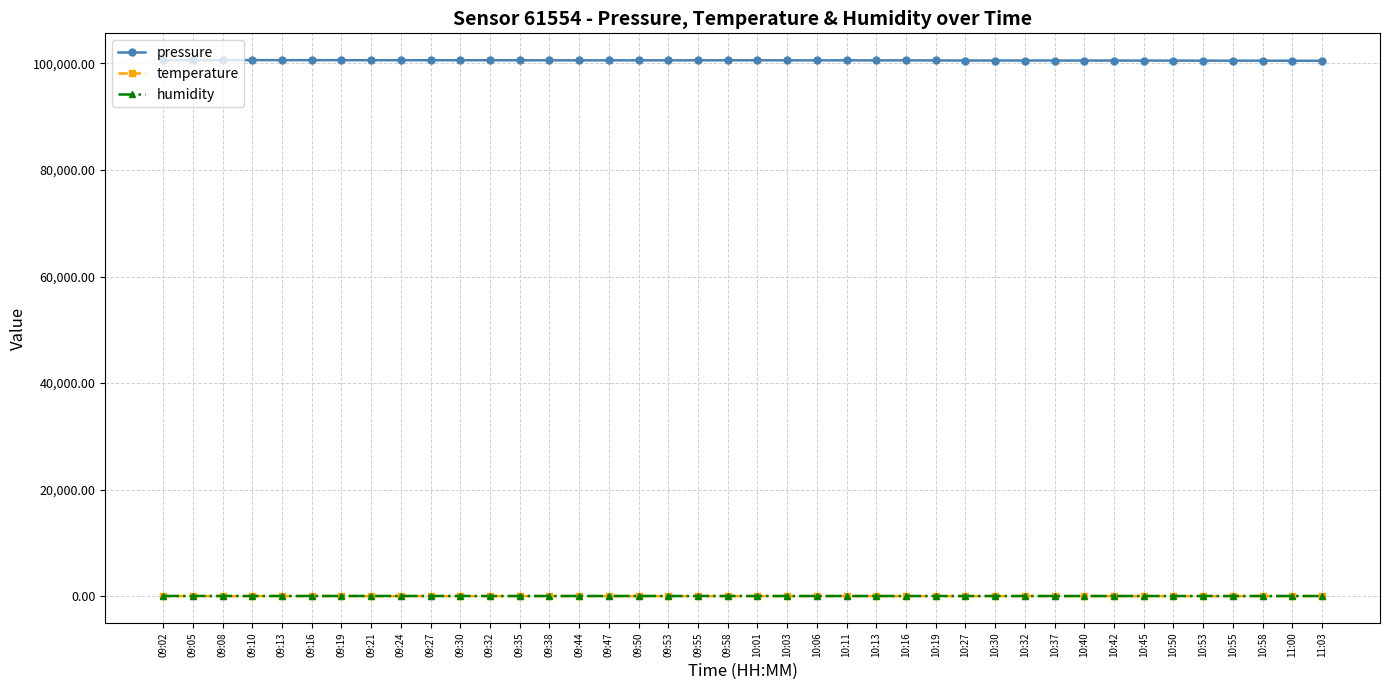

What is the minimum value for pressure?

100491.6